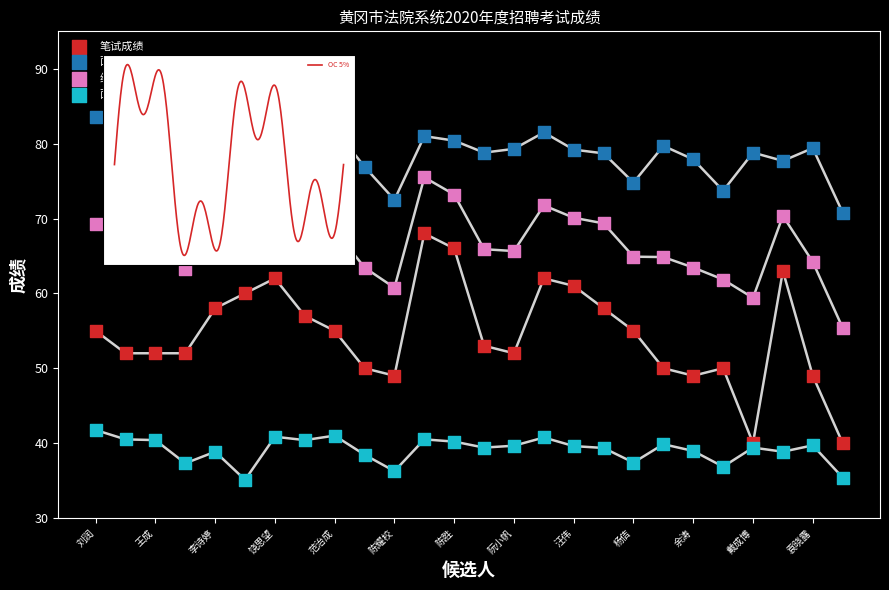

Is the value of 笔试成绩 at 汪伟 greater than the value of 综合成绩 at 阮小帆?

No